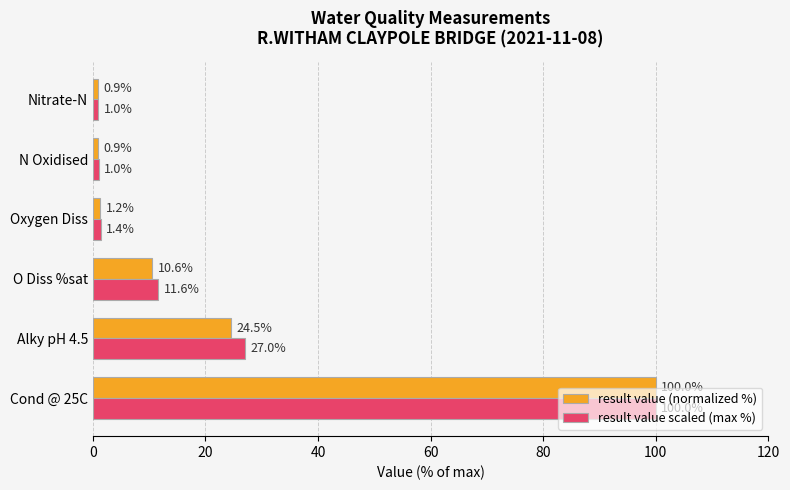

Is it true that result value (normalized %) equals 137.2 at Cond @ 25C?

False